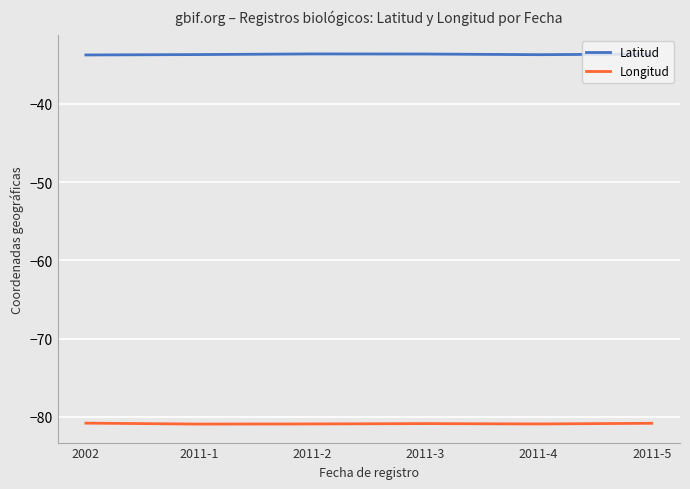

Is the value of Latitud at 2011-1 greater than the value of Longitud at 2011-1?

Yes